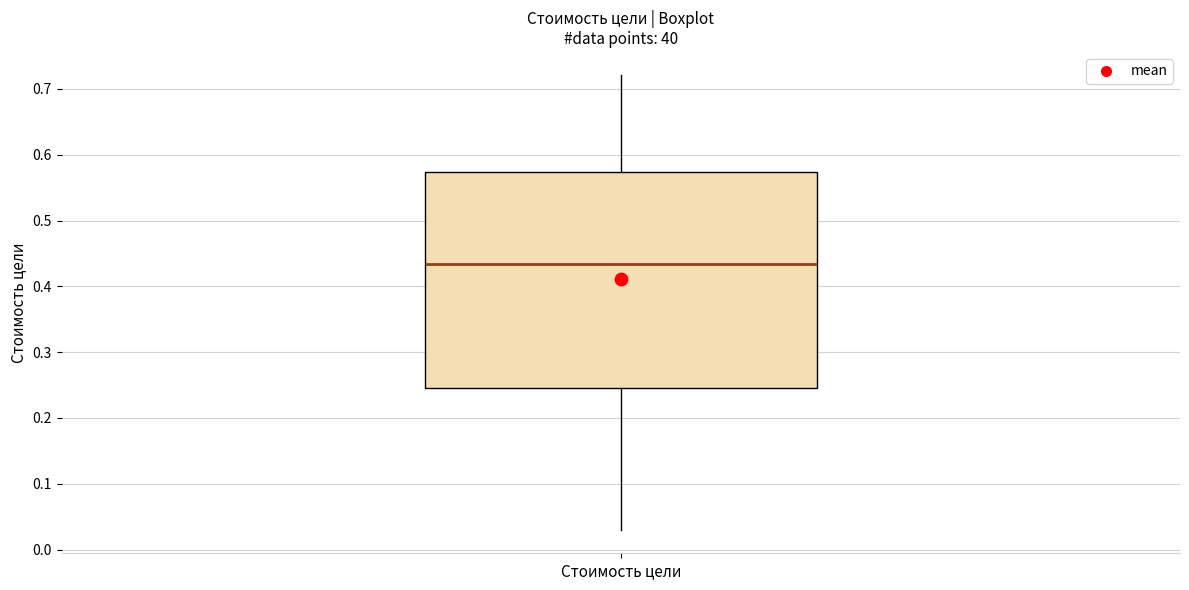

Transcribe this box plot: give where the median line is, the range the box spans, and where the two whiskers end, as read against the y-axis. The values are not printed on the chart, so give them approximately, as read against the axis.

median 0.43, box 0.25 to 0.57, whiskers 0.03 to 0.72